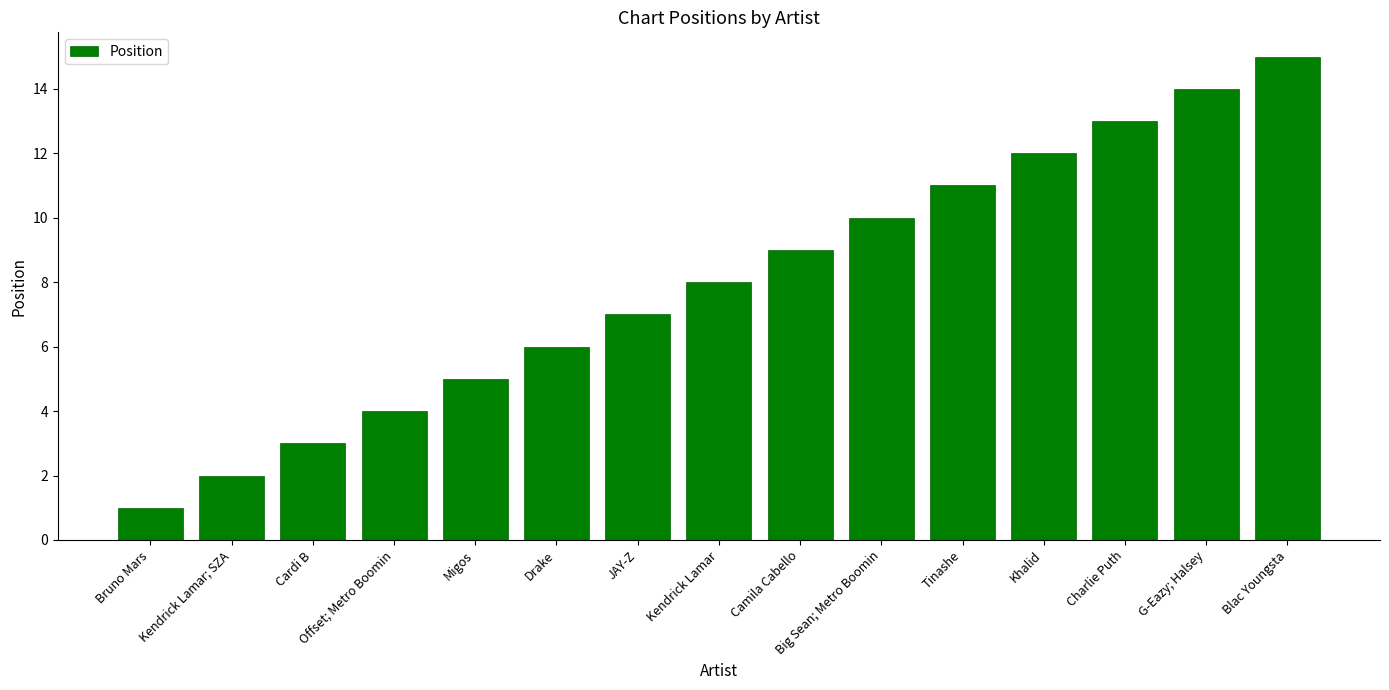

What position from the right is Charlie Puth?

3